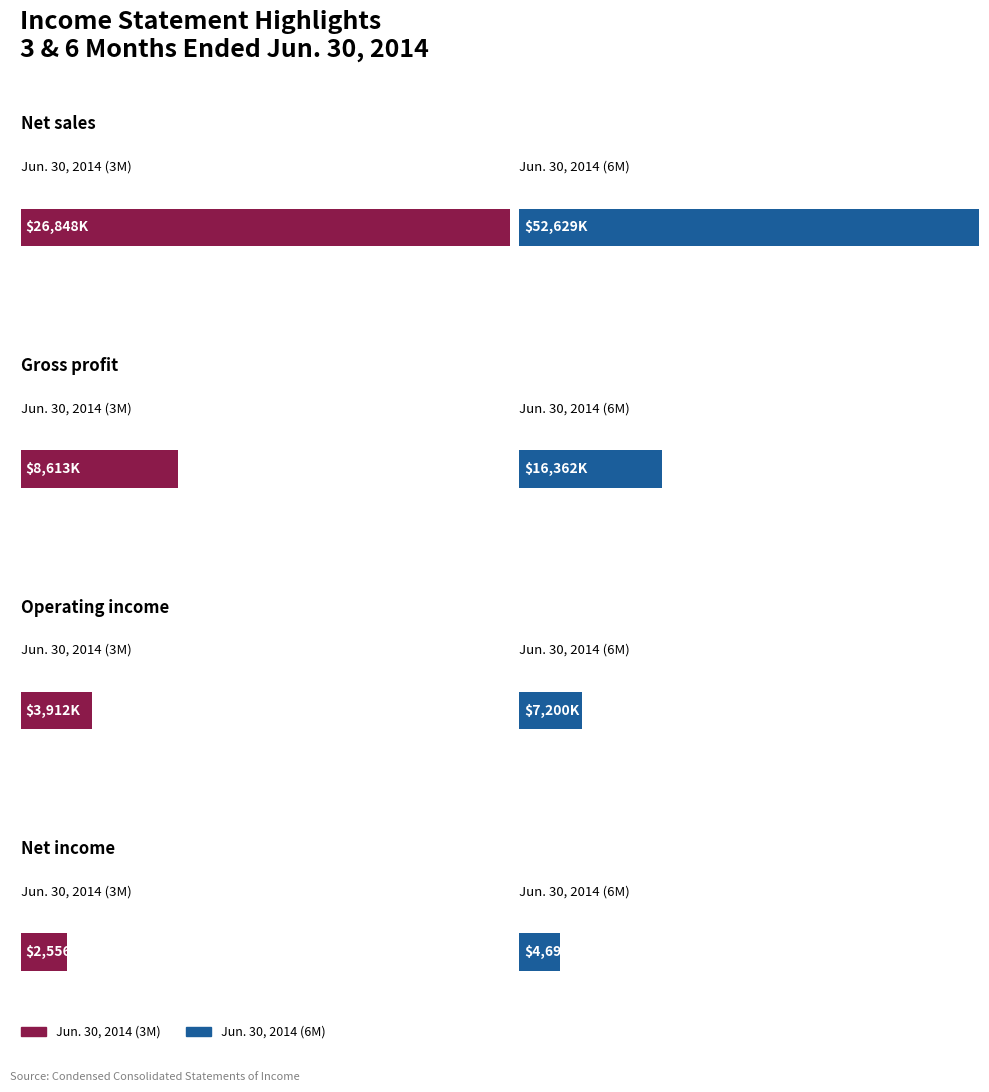

What is the sum of the Jun. 30, 2014 (6M) values at Operating income and Net income?

11896